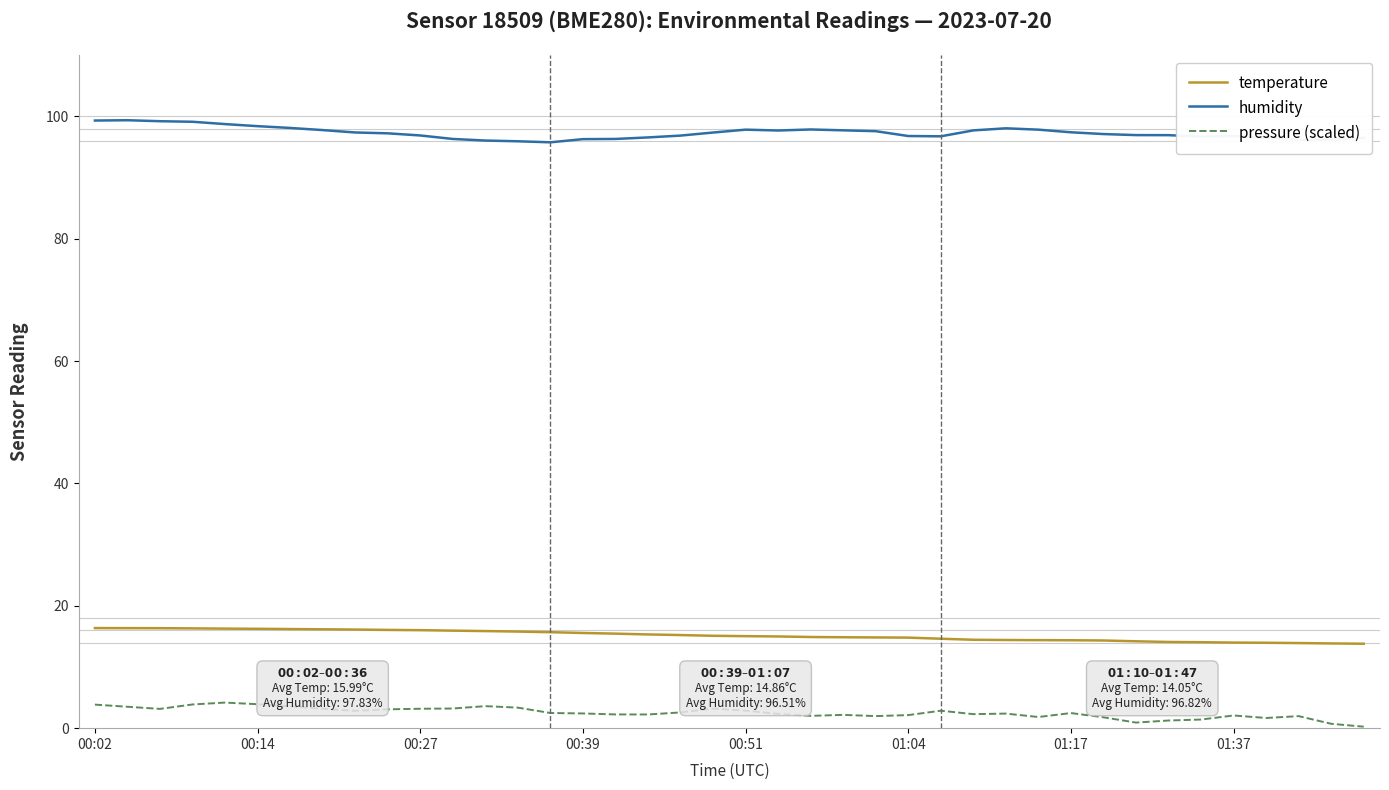

Which series has the largest total across all categories?

humidity